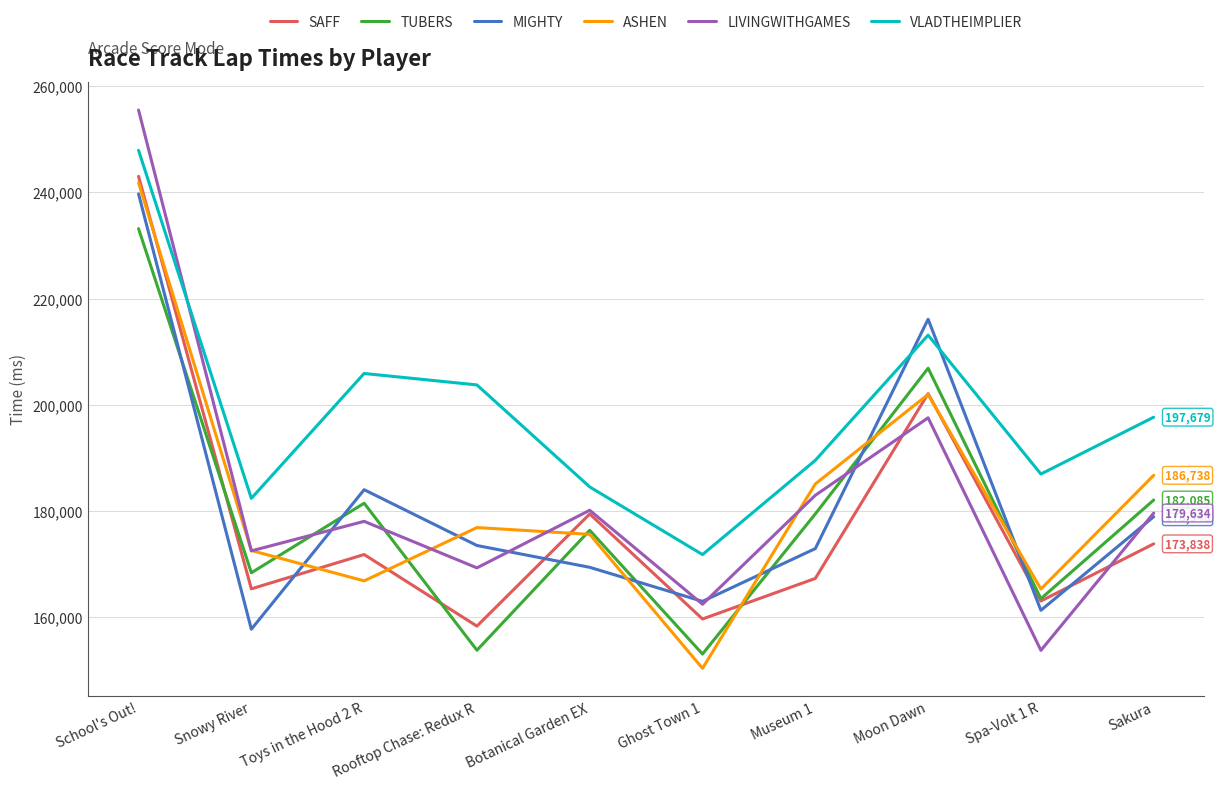

What are all the series names shown in the legend?

SAFF, TUBERS, MIGHTY, ASHEN, LIVINGWITHGAMES, VLADTHEIMPLIER